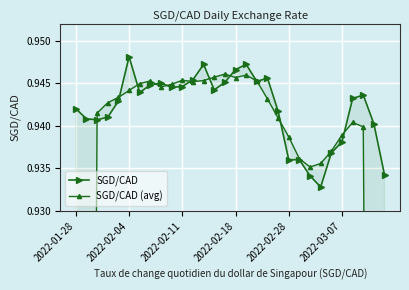

What is the sum of the SGD/CAD values at 14 and 6?

1.9